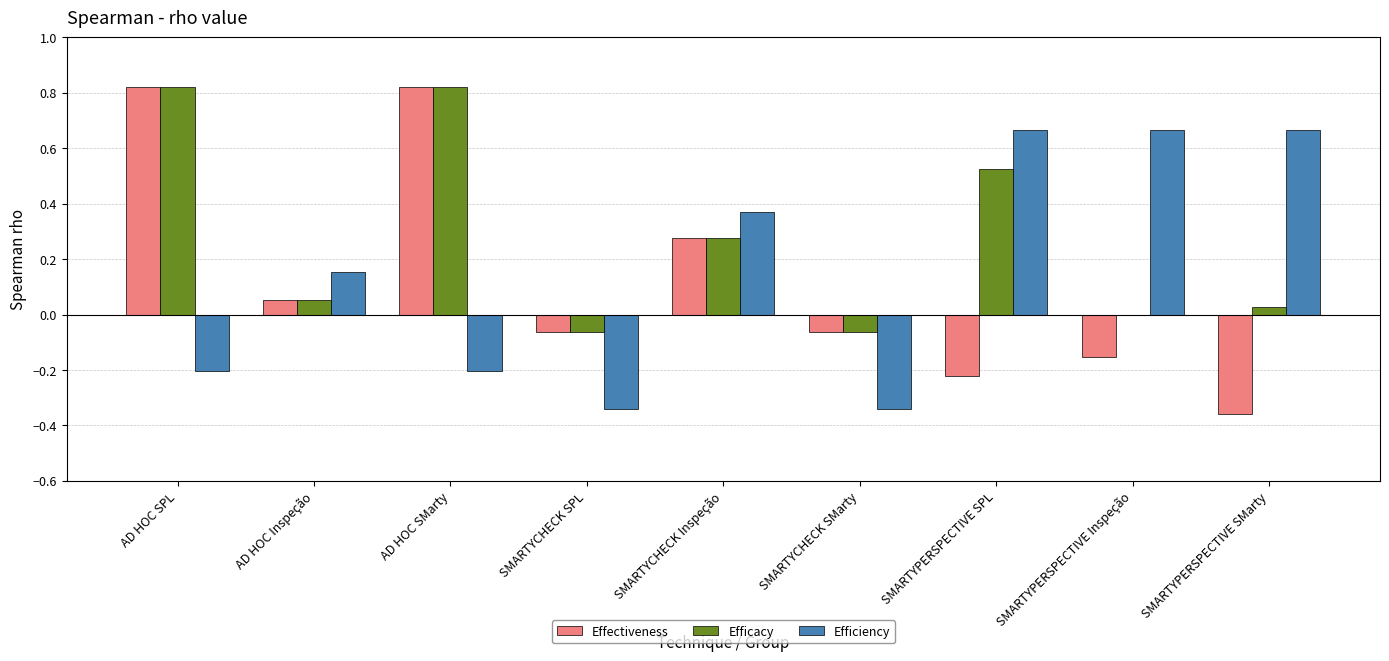

Which series changed the most between SMARTYCHECK SMarty and SMARTYPERSPECTIVE SMarty?

Efficiency